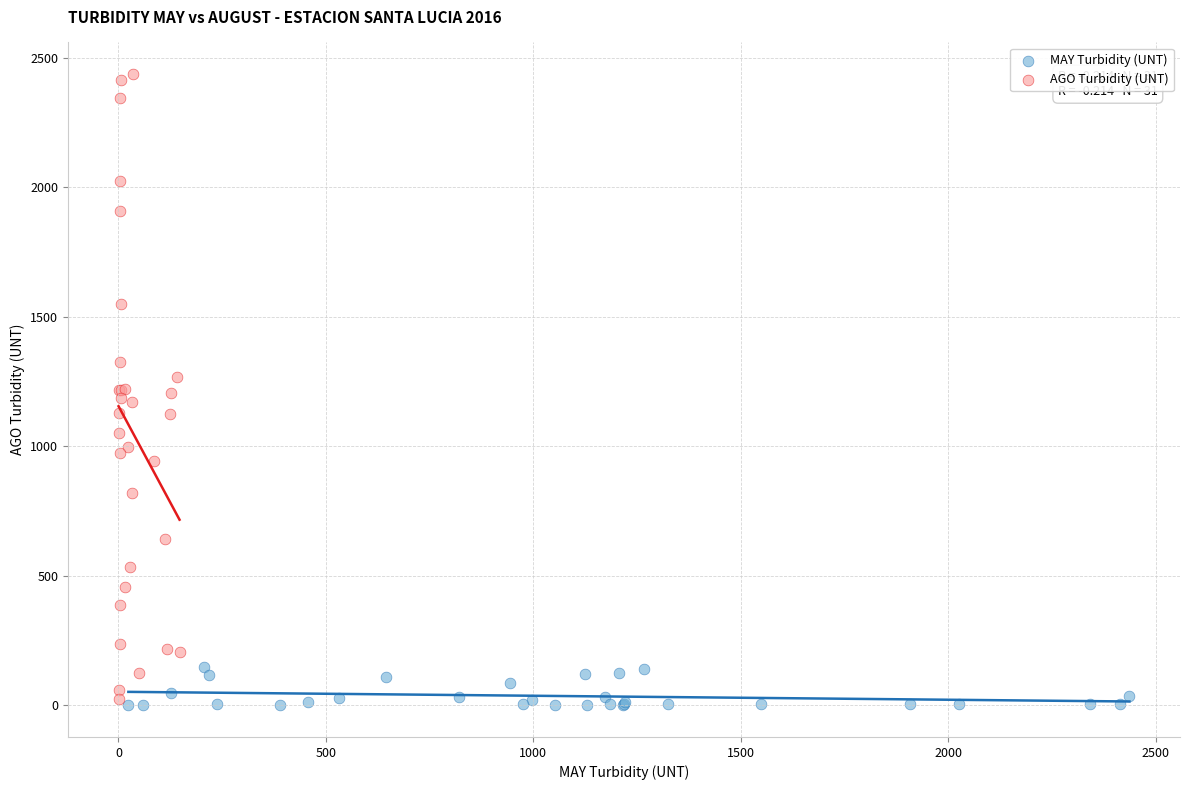

What are all the series names shown in the legend?

MAY Turbidity (UNT), AGO Turbidity (UNT)